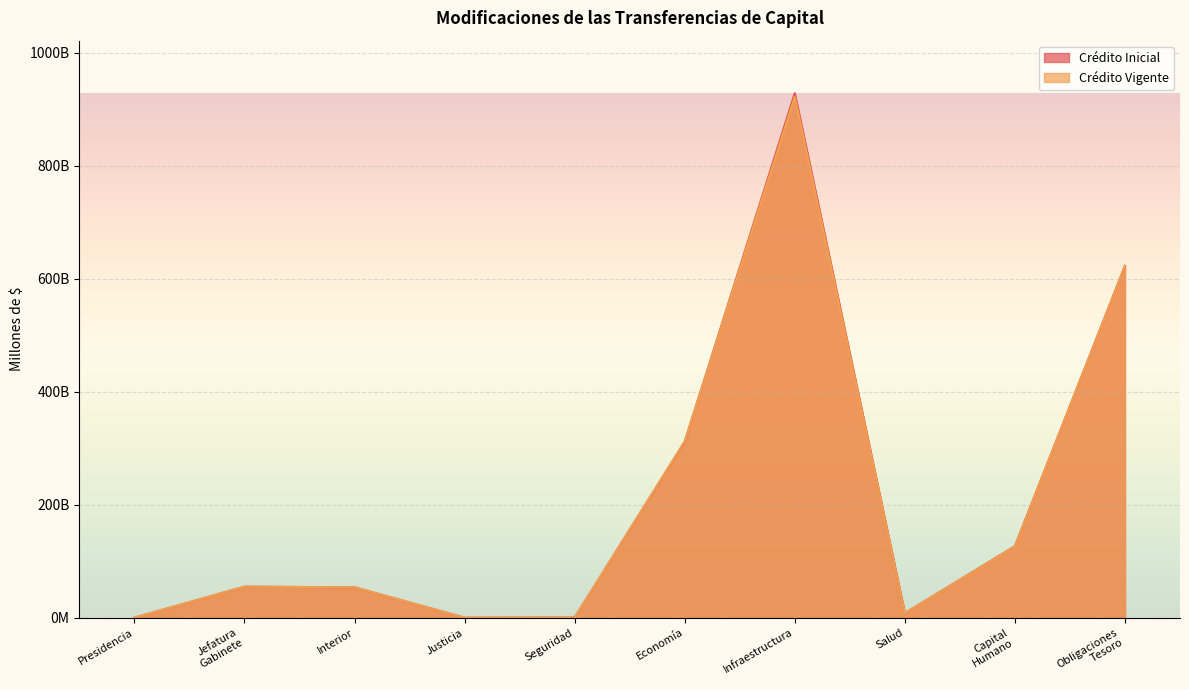

What is the label of the 3rd point from the right?

Salud